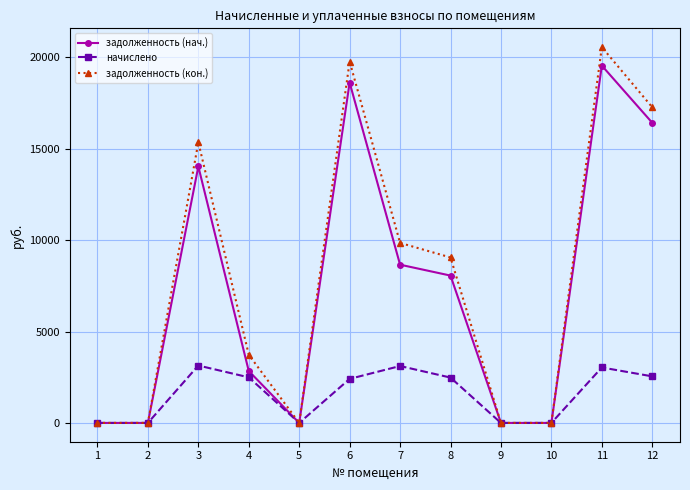

What is the maximum value for задолженность (кон.)?

20563.1